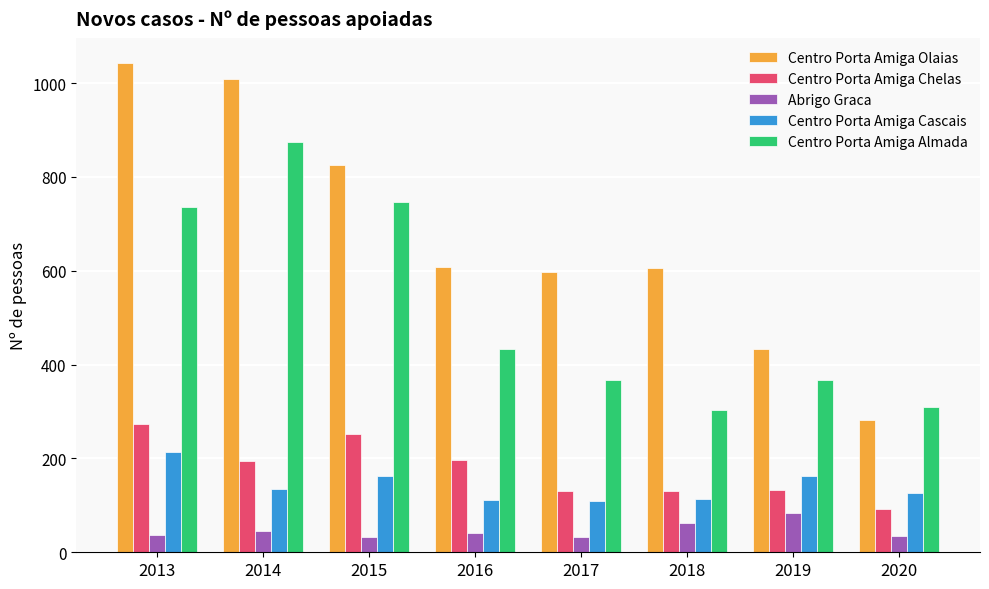

What is the total value across all series at 2019?

1180